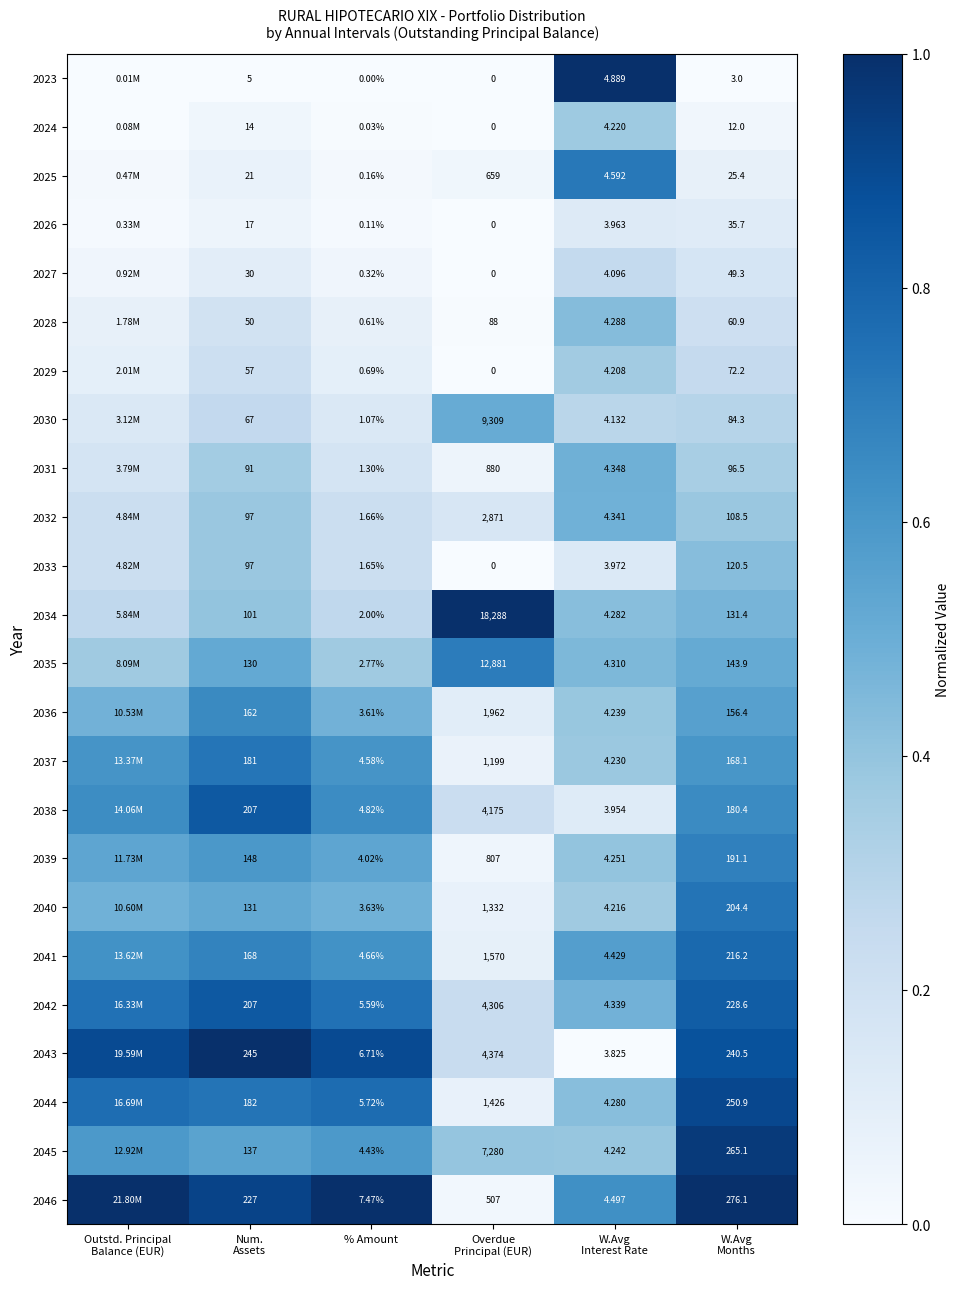

The value of 2030 at W.Avg Months is 0.3. True or false?

True